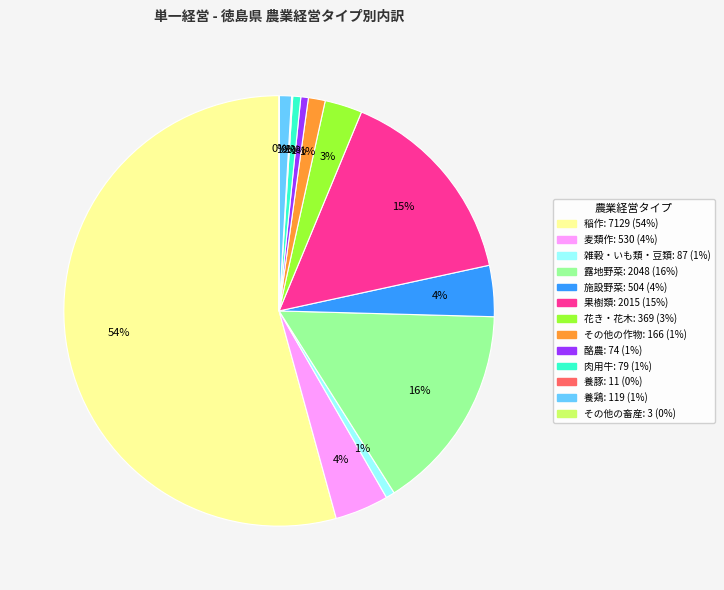

What is the largest slice in the pie chart?

稲作